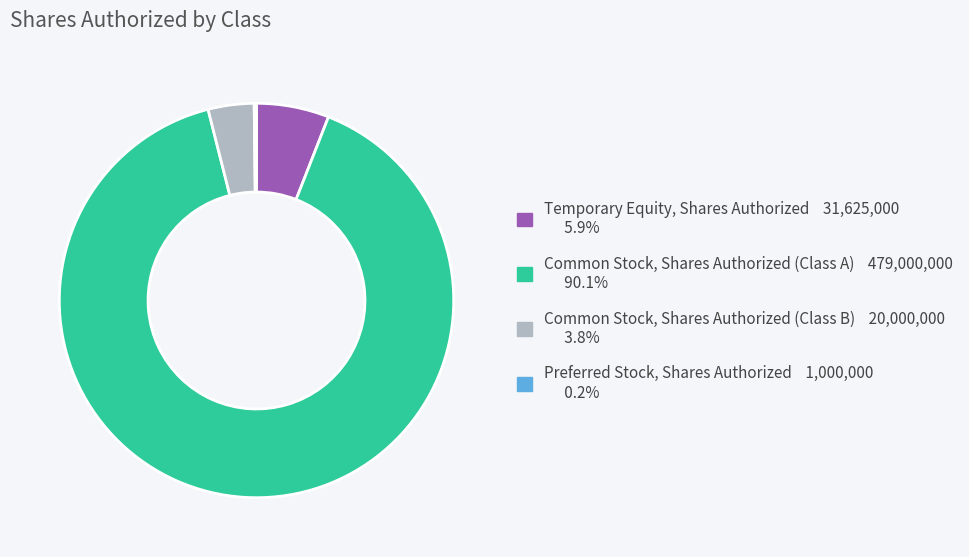

What is the majority slice?

Common Stock, Shares Authorized (Class A)